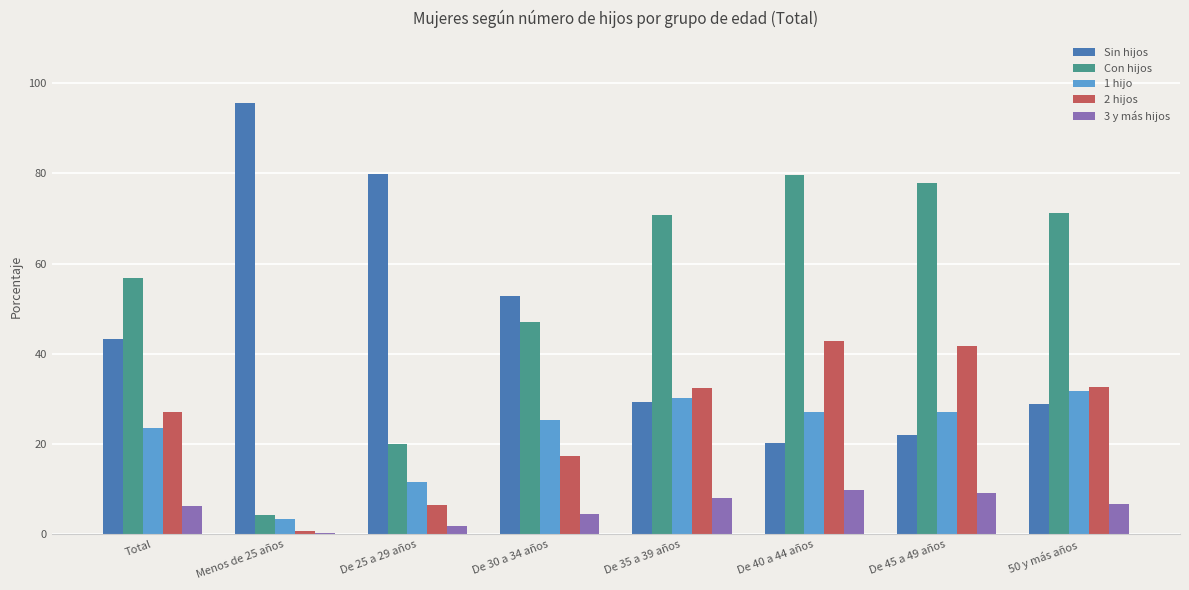

The value of Con hijos at De 25 a 29 años is 30.8. True or false?

False